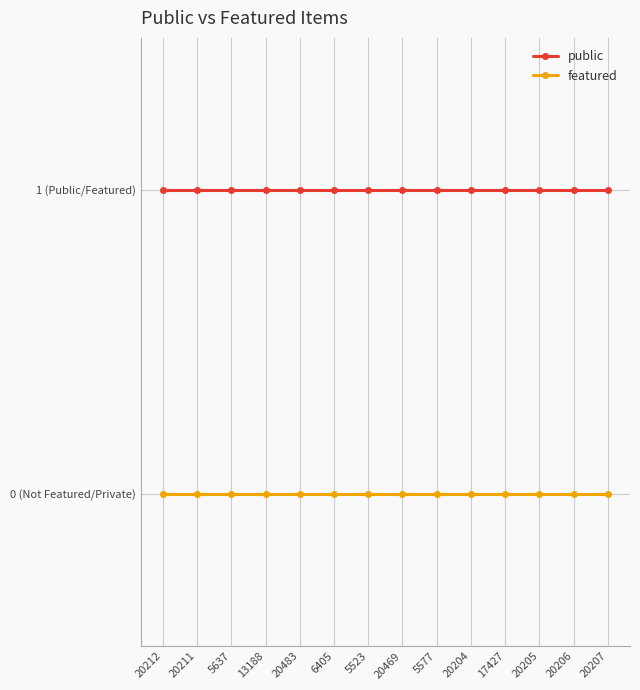

What is the value of the public point at the 1st from the left?

1